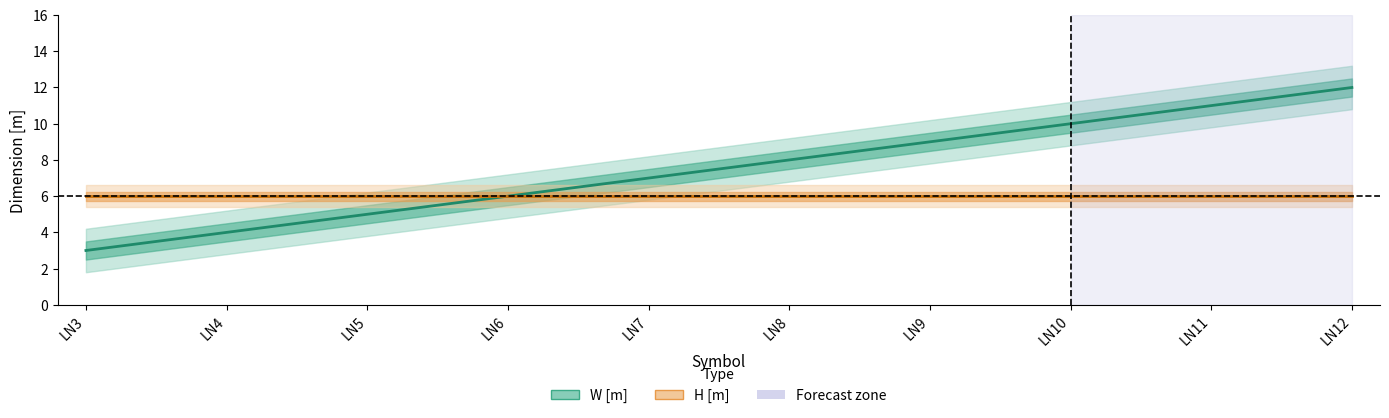

Rank the series at LN7 from lowest to highest value.

H [m], W [m]